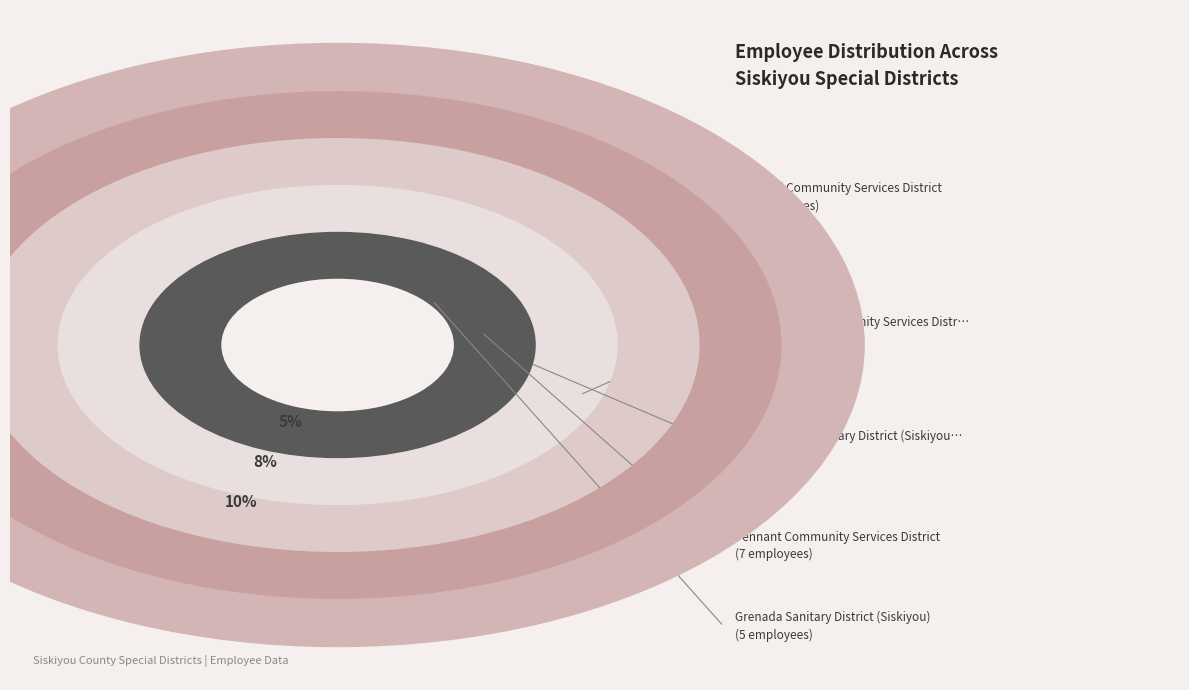

To the nearest percent, what percentage of the pie is Lake Shastina Community Services District?

34%